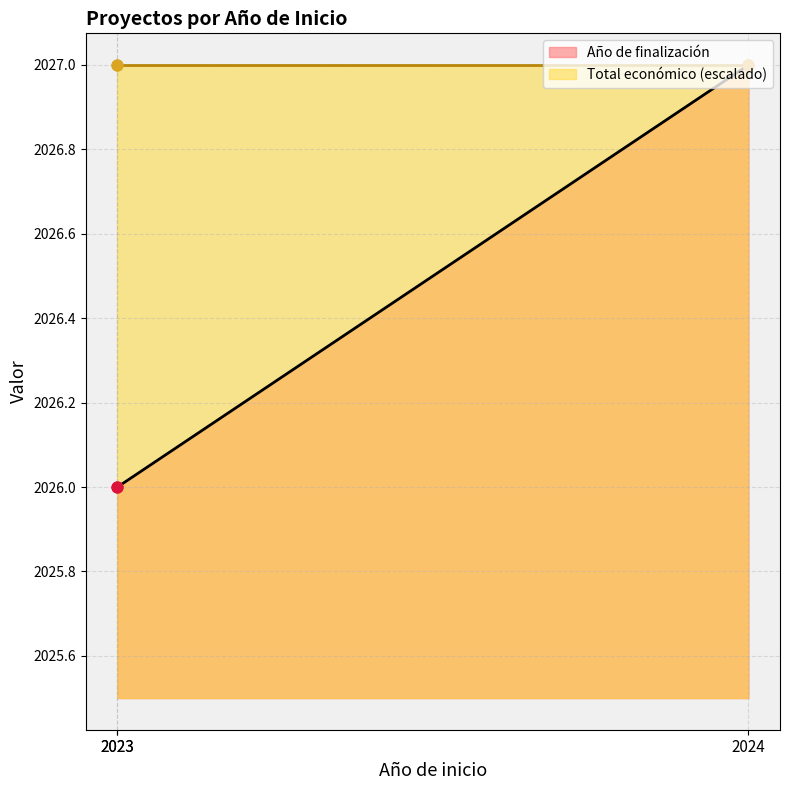

What is the change in value from 2023 to 2024?

+1